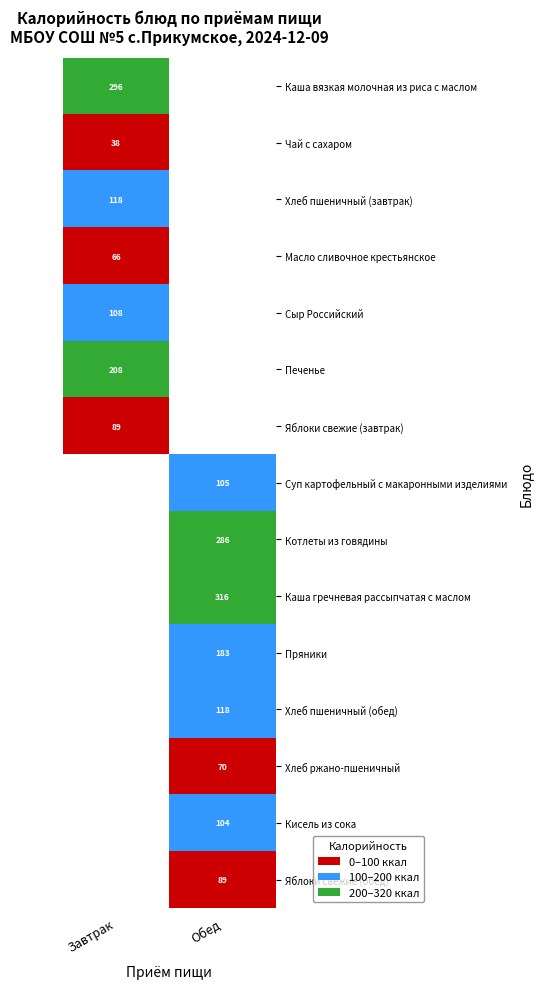

What is the maximum value shown in the chart?

316.0